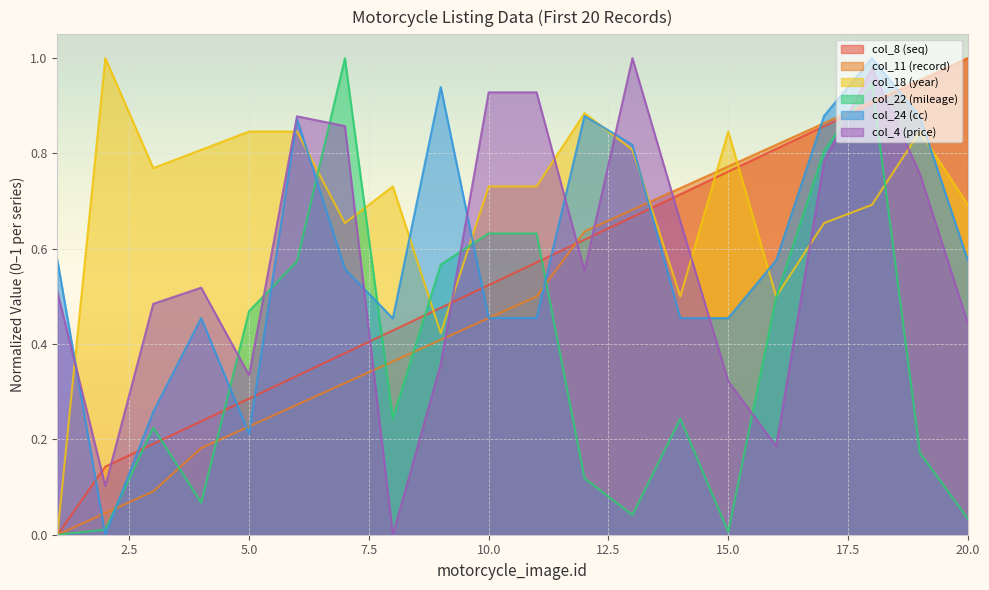

Rank the categories by col_4 (price) value from lowest to highest.

8, 2, 16, 15, 5, 9, 20, 3, 1, 4, 12, 14, 19, 17, 7, 6, 10, 11, 18, 13